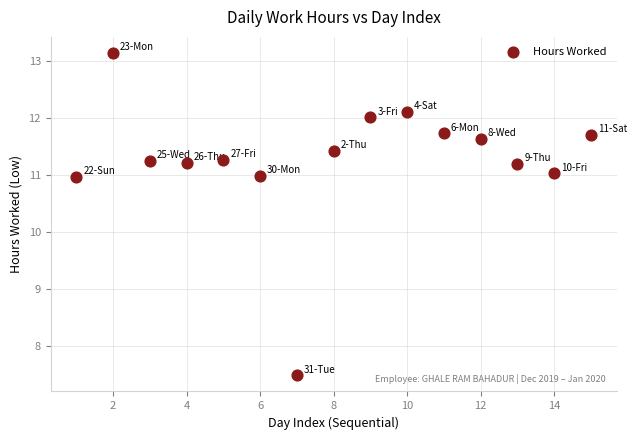

What is the range of X values (max minus min)?

14.0